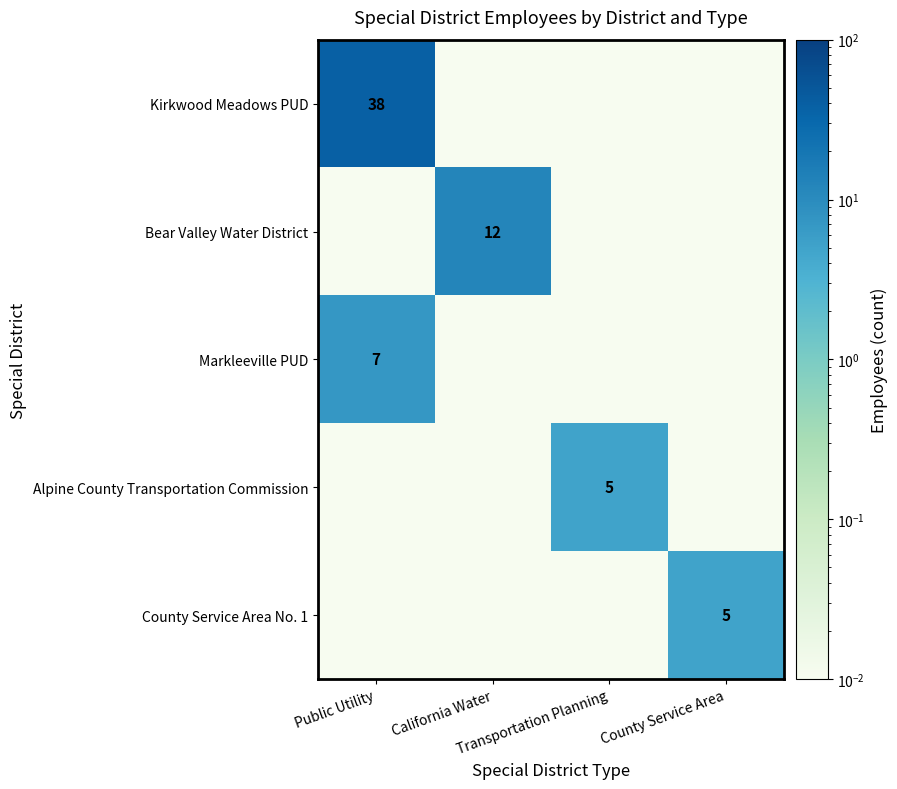

At which category is the sum across all series the highest?

Public Utility